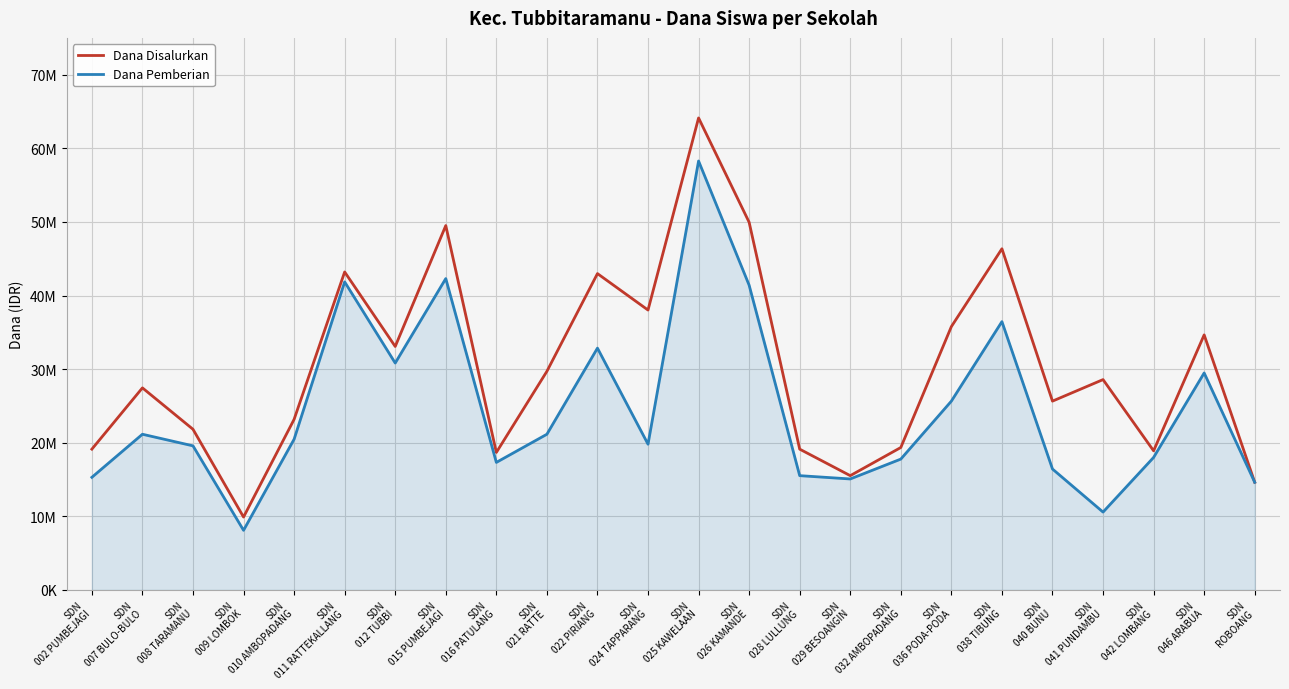

Reading left to right, what are all the values shown in this chart?

Dana Disalurkan: 19125000	27450000	21825000	9900000	23175000	43200000	33075000	49500000	18675000	29700000	42975000	38025000	64125000	49950000	19125000	15525000	19350000	35775000	46350000	25650000	28575000	18900000	34650000	14625000
Dana Pemberian: 15300000	21150000	19575000	8100000	20475000	41850000	30825000	42300000	17325000	21150000	32850000	19800000	58275000	41400000	15525000	15075000	17775000	25650000	36450000	16425000	10575000	18000000	29475000	14625000